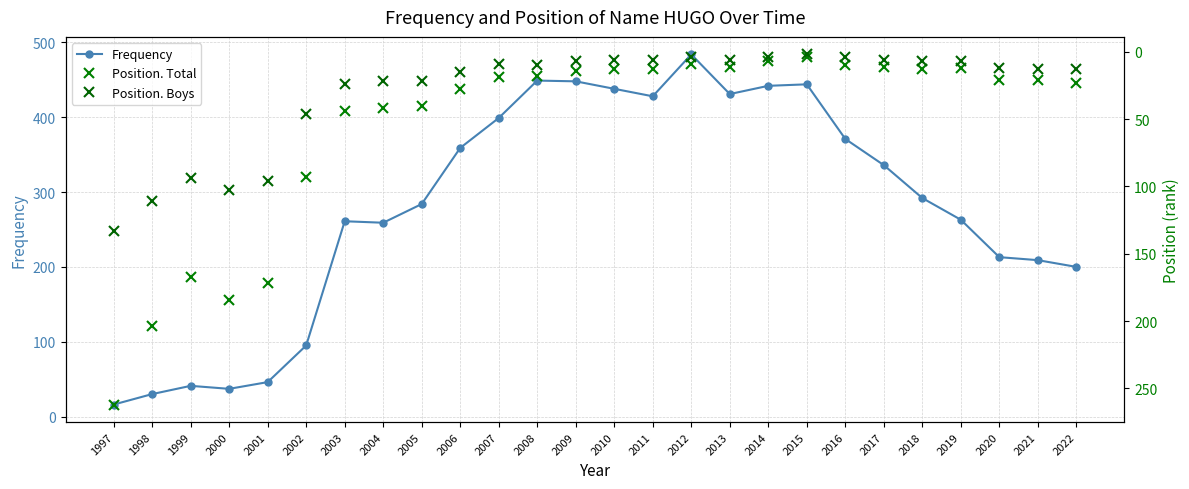

At 2006, list the series in order from smallest to largest.

Position. Boys, Position. Total, Frequency